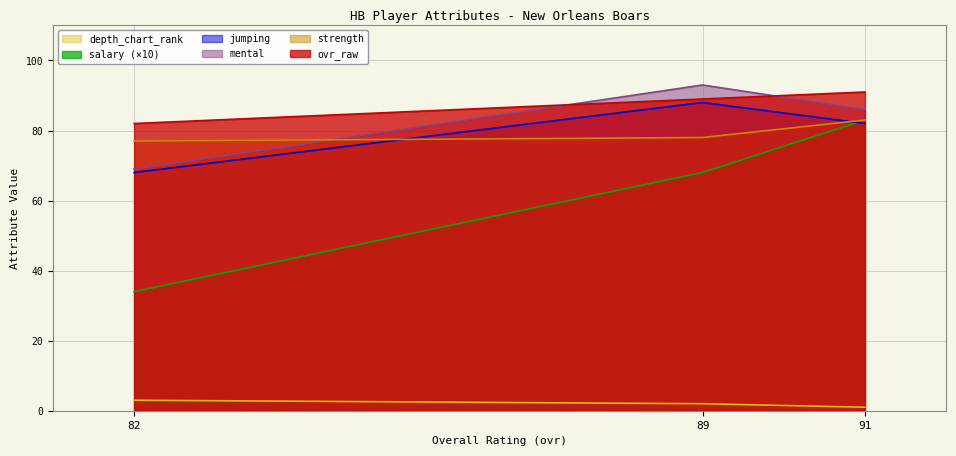

Which series has the largest total across all categories?

ovr_raw